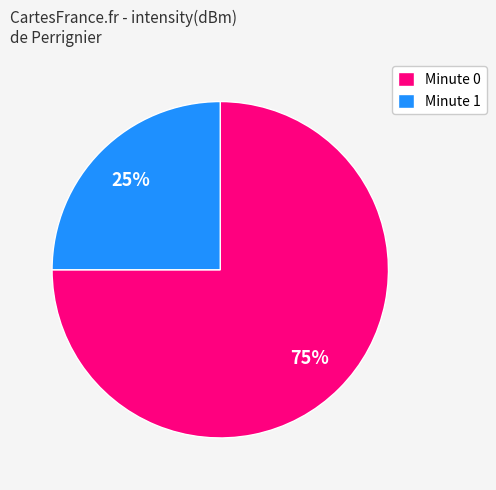

True or false: Minute 1 accounts for 19% of the total.

False